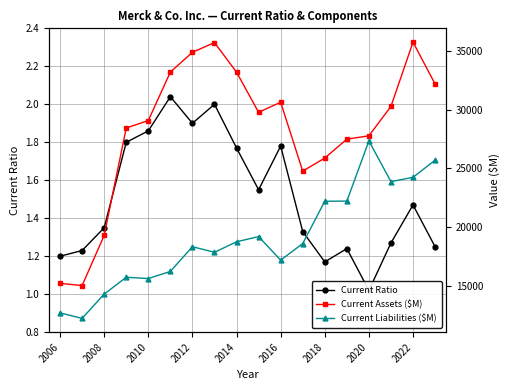

What is the greatest value displayed?

35722.0